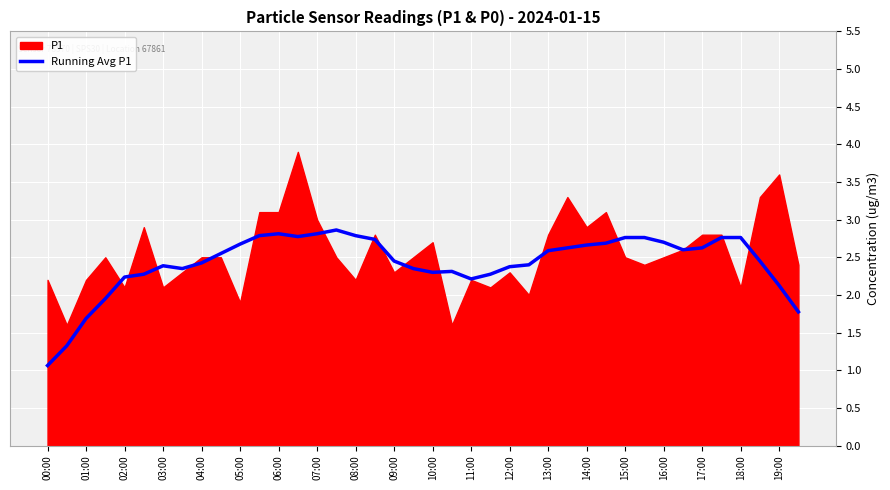

What is the minimum value shown in the chart?

1.1